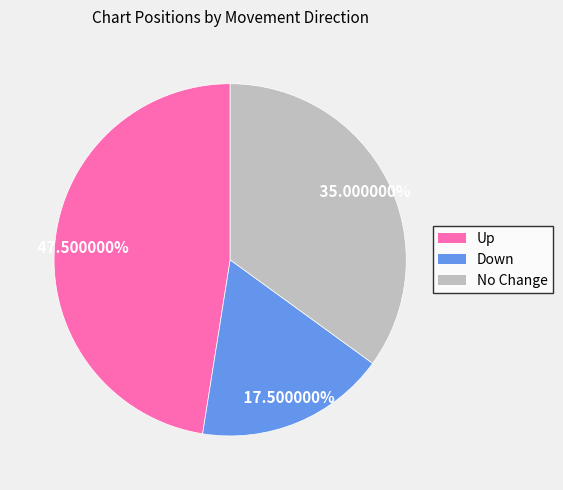

Is there any slice that represents more than half of the pie?

No